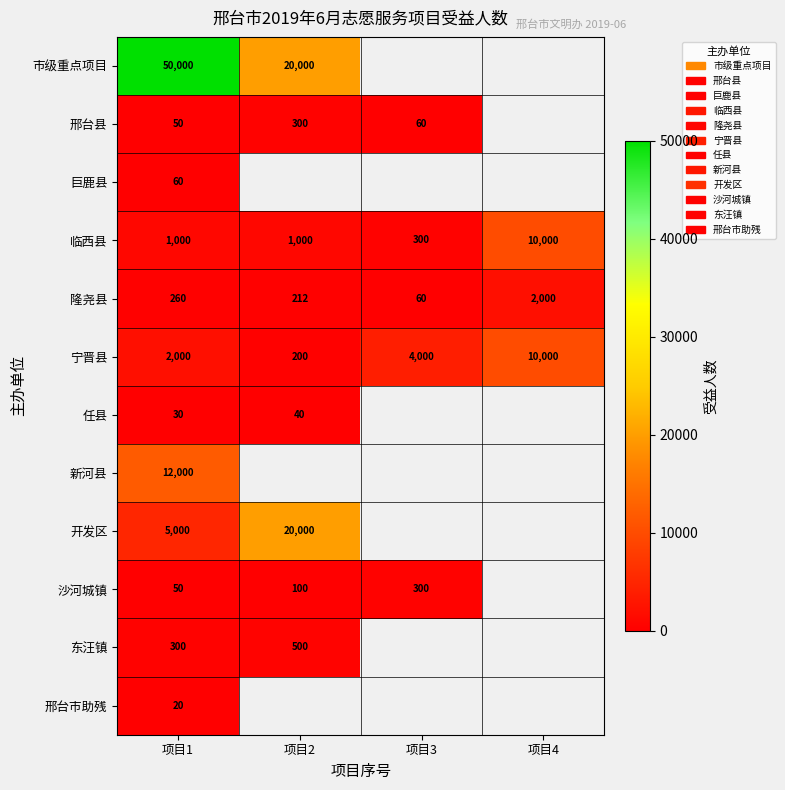

Is the value of 宁晋县 at 项目2 greater than the value of 沙河城镇 at 项目3?

No